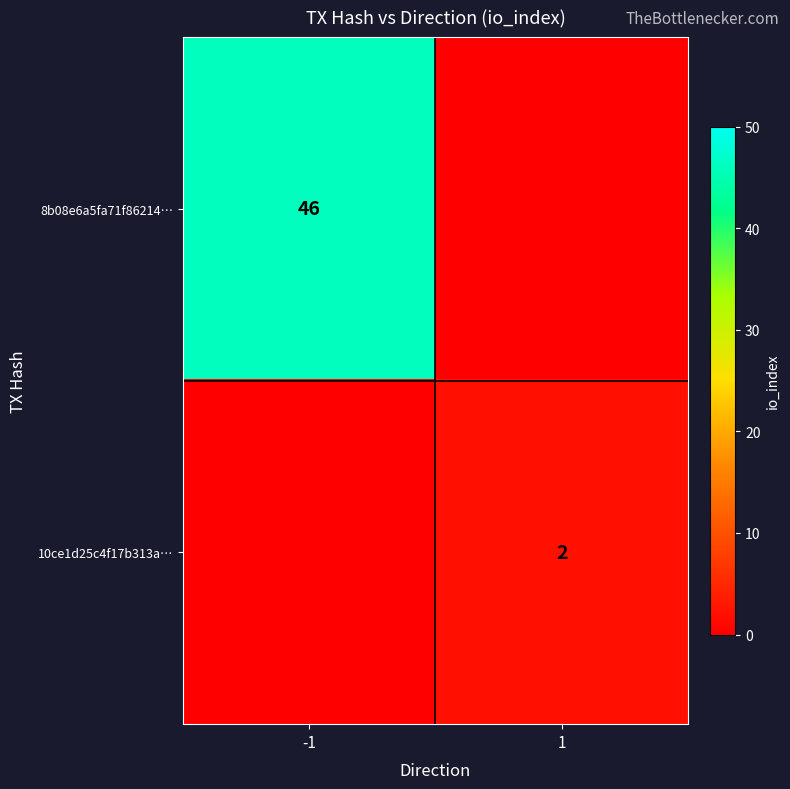

The 8b08e6a5fa71f86214… series shows 46 at -1. True or false?

True